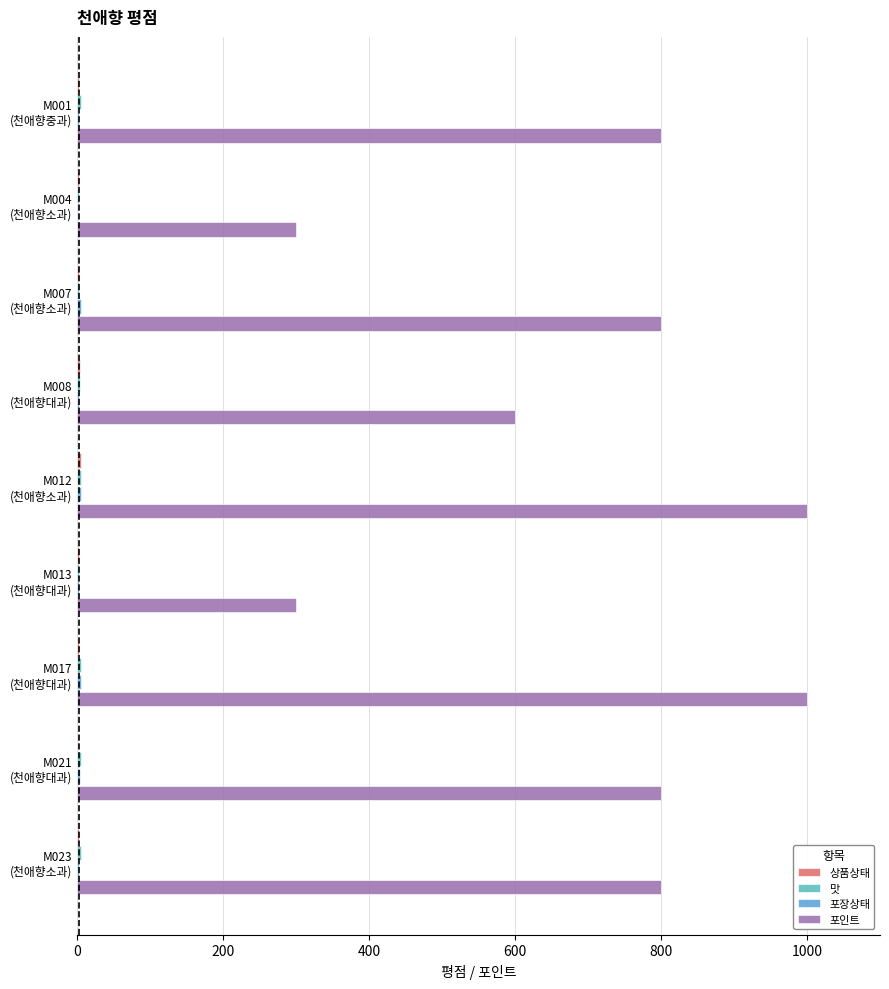

How many categories are shown in the chart?

9